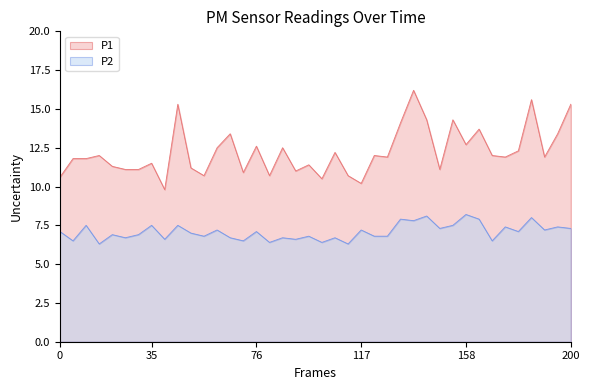

What is the greatest value displayed?

16.2